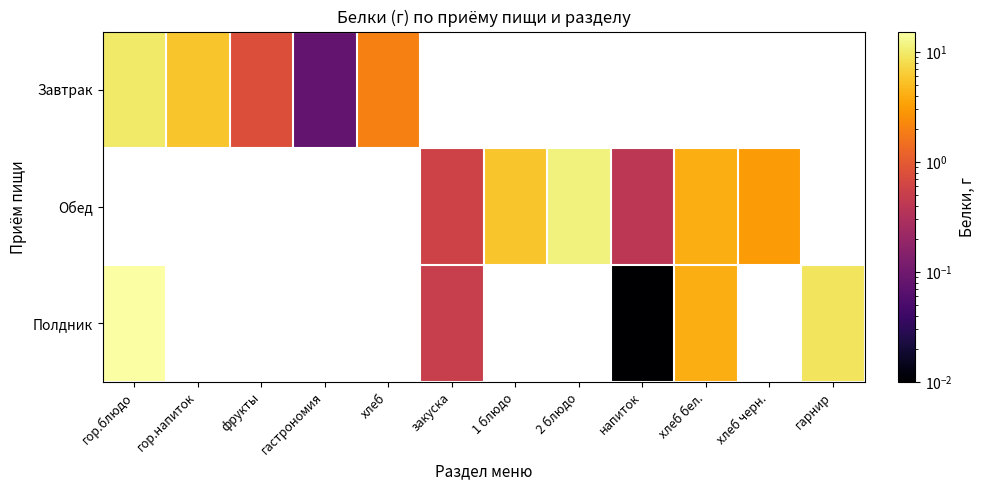

List the series in order of their overall mean, lowest first.

Завтрак, Обед, Полдник